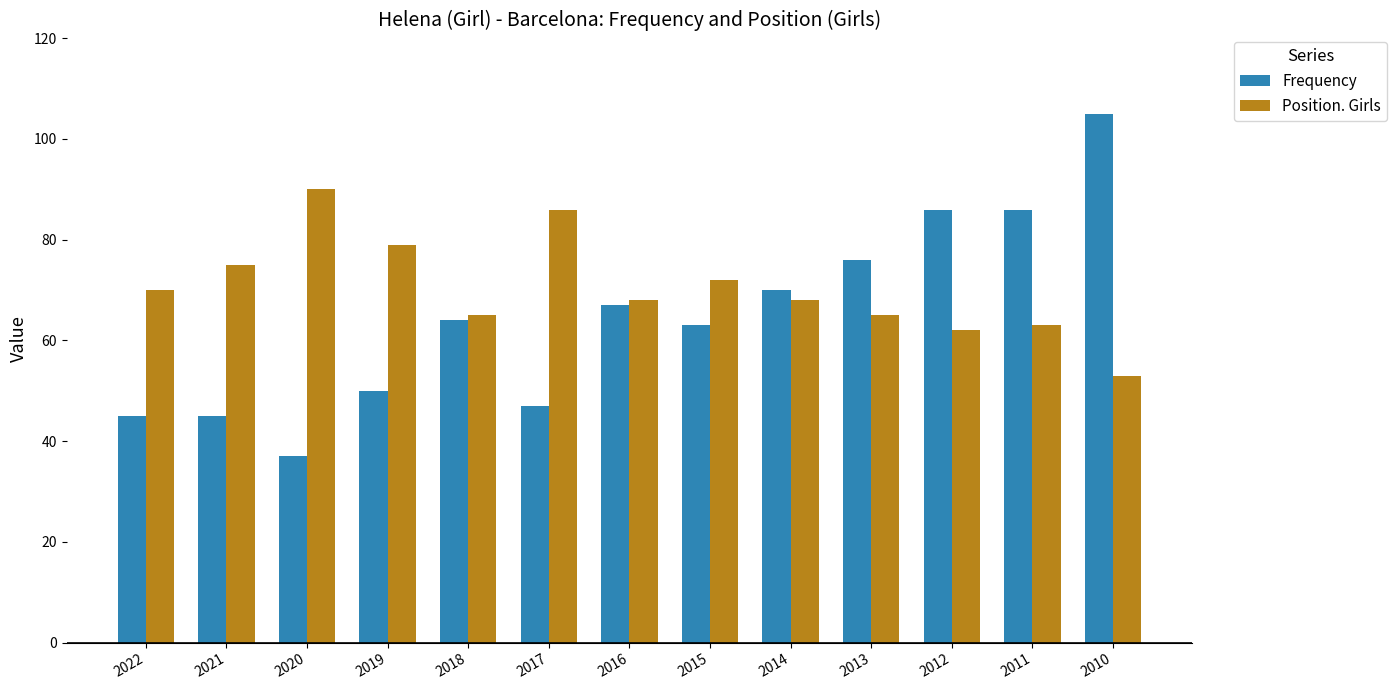

Where is Frequency nearest to the value 71?

2014